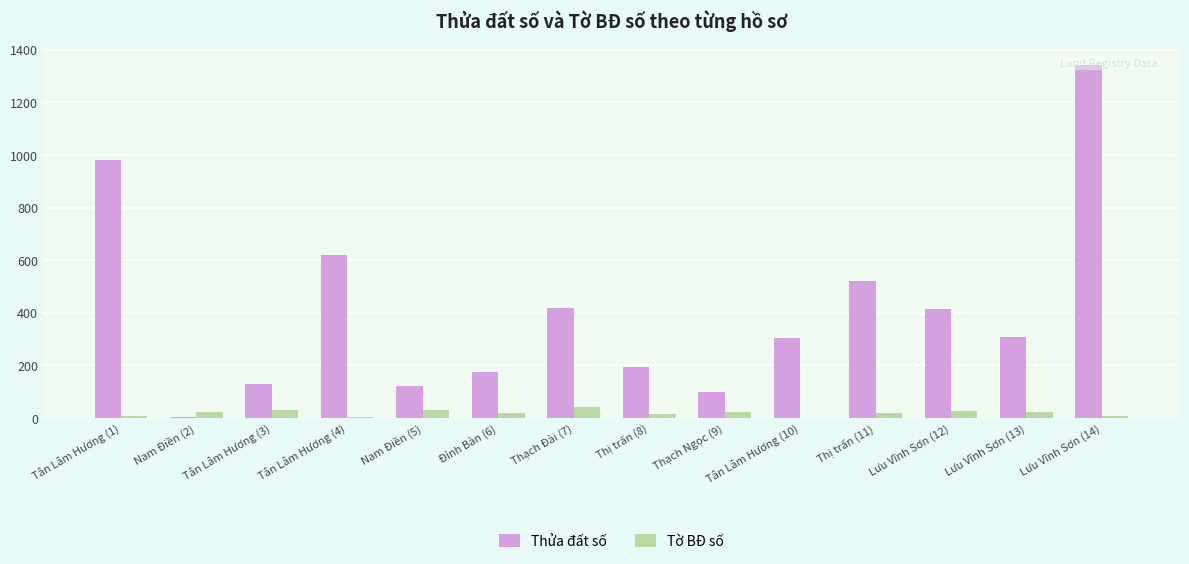

Which series changed the most between Thạch Đài (7) and Thị trấn (11)?

Thửa đất số